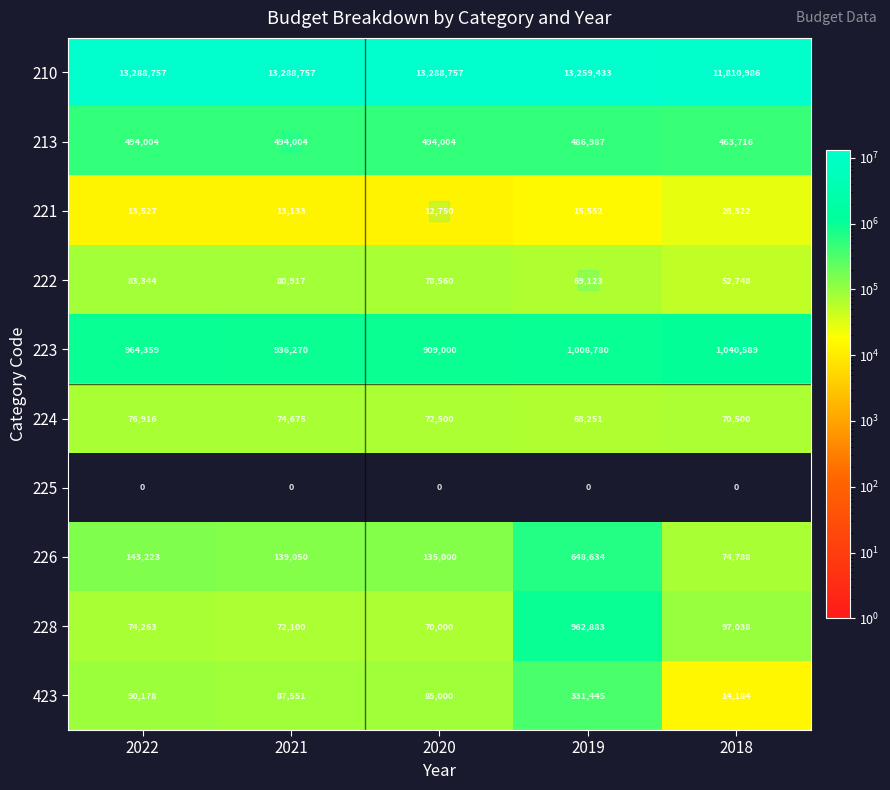

Which series has the largest range (max minus min)?

210